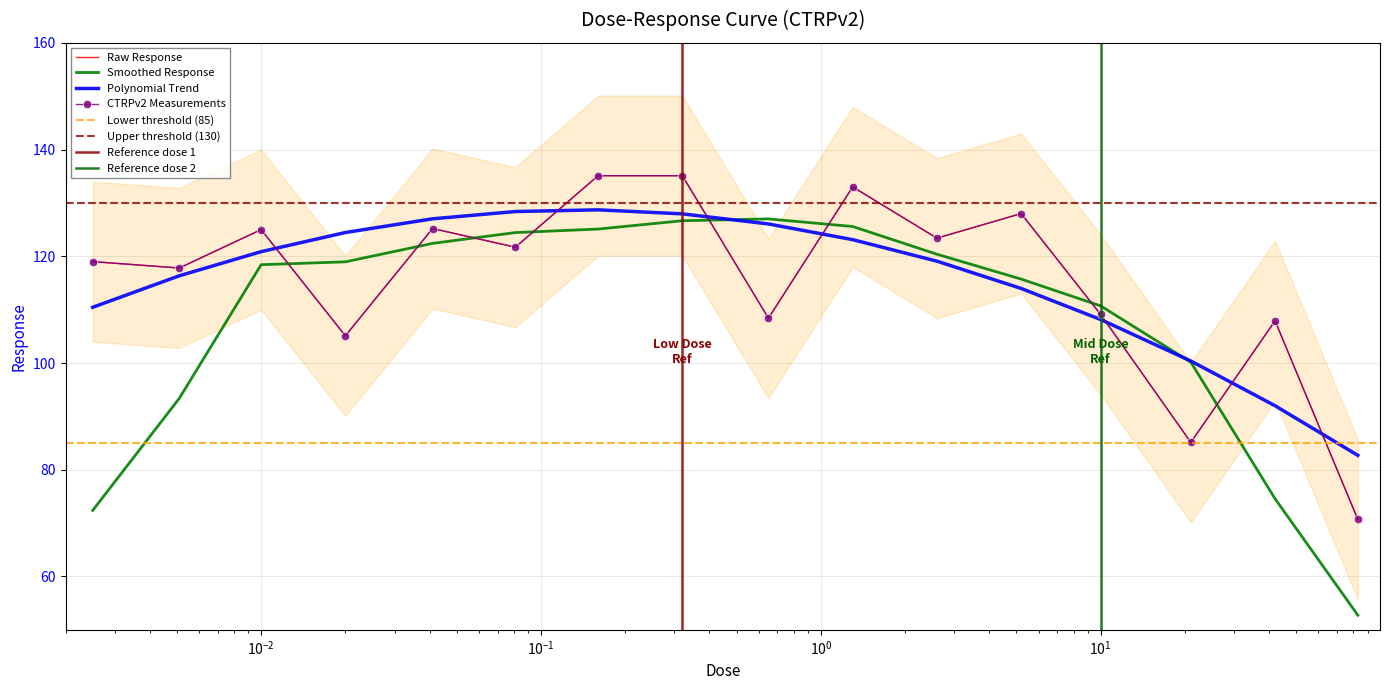

What position from the left is 0.081?

6